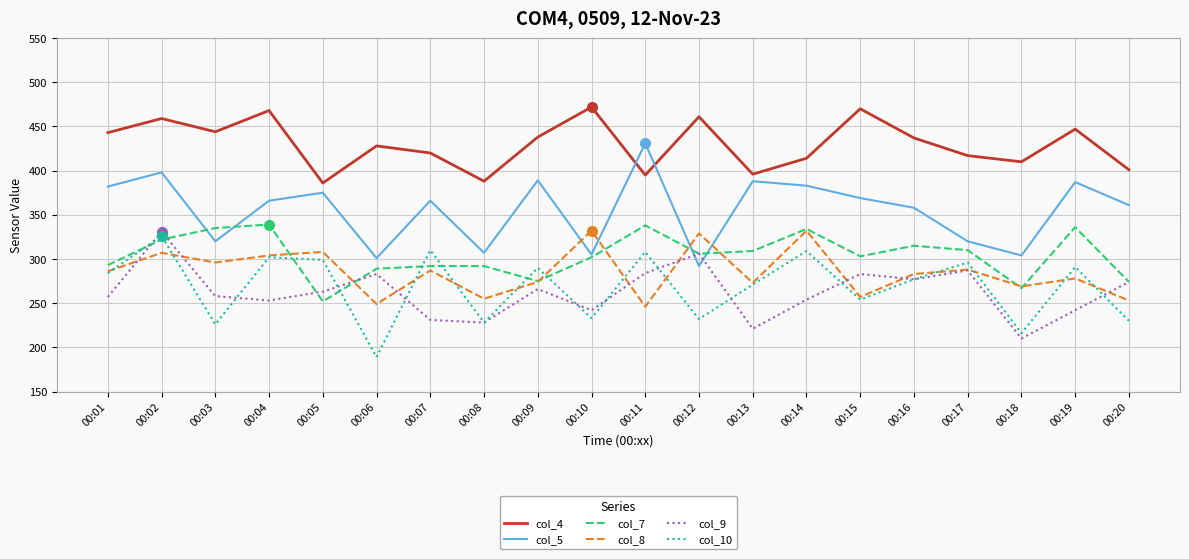

Read the col_4 value at 00:09, to the nearest 10.

440